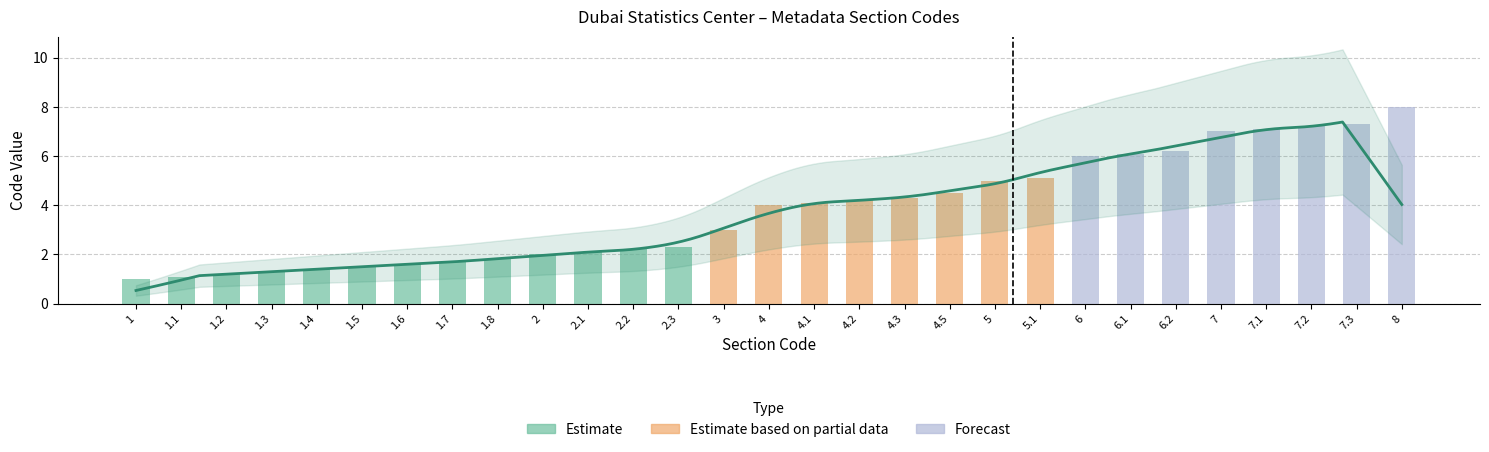

How many bars are there in total?

29